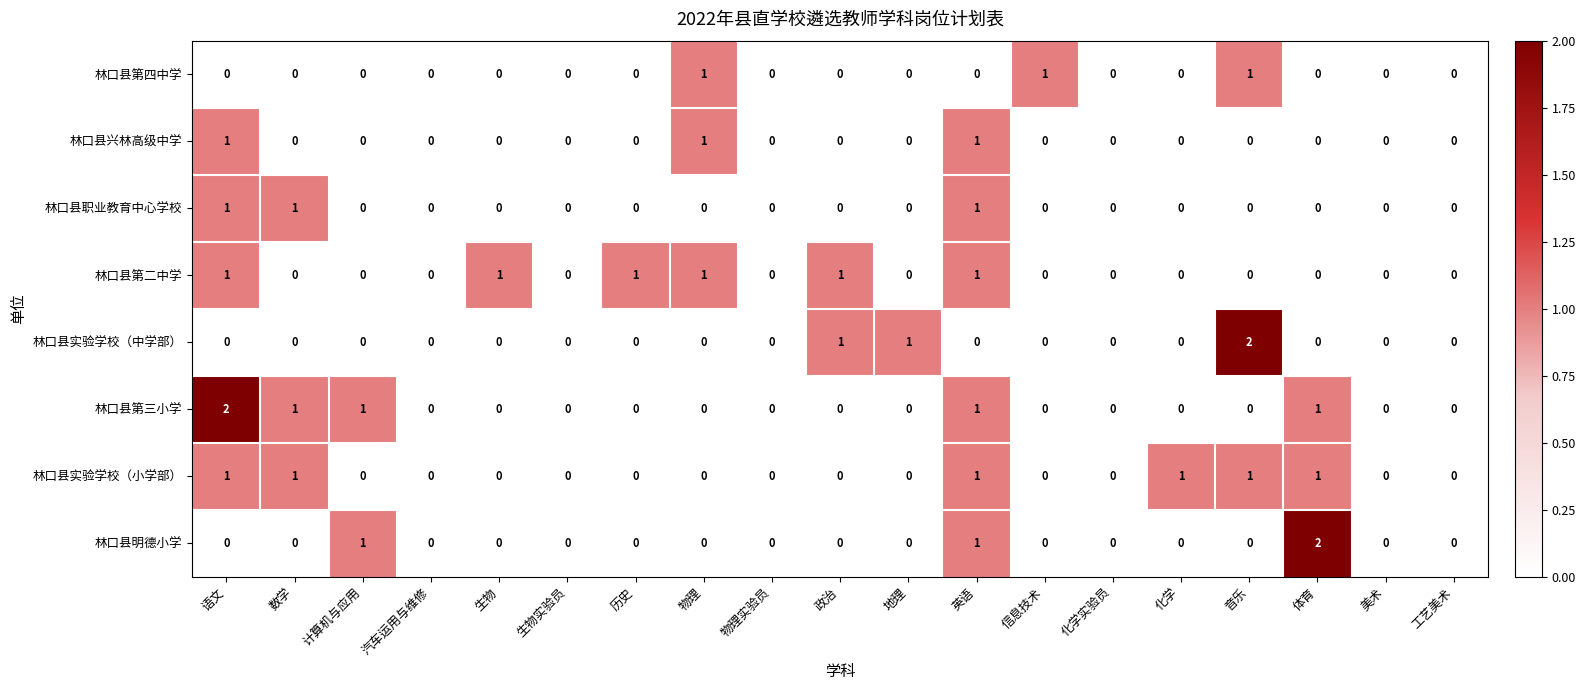

Is it true that 林口县第三小学 equals 2 at 语文?

True